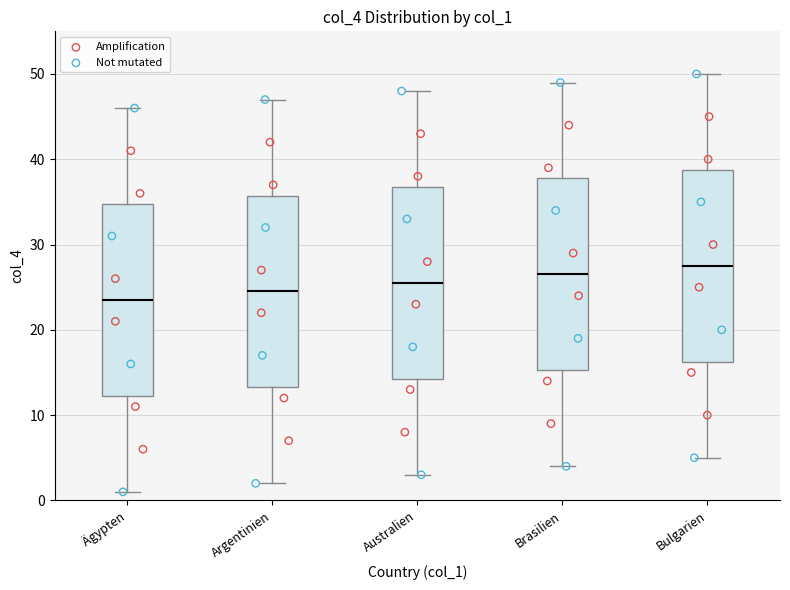

Reading left to right, transcribe this box plot: for each box, give where its median line is, the range the box spans, and where its two whiskers end, as read against the y-axis. The values are not printed on the chart, so give them approximately, as read against the axis.

Ägypten: median 24, box 12 to 35, whiskers 1 to 46
Argentinien: median 25, box 13 to 36, whiskers 2 to 47
Australien: median 26, box 14 to 37, whiskers 3 to 48
Brasilien: median 27, box 15 to 38, whiskers 4 to 49
Bulgarien: median 28, box 16 to 39, whiskers 5 to 50